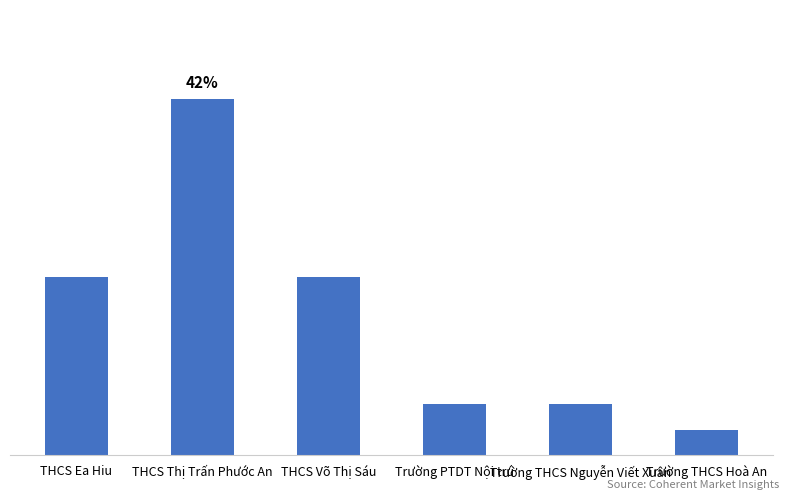

What is the change in value from Trường PTDT Nội trú to Trường THCS Hoà An?

-1